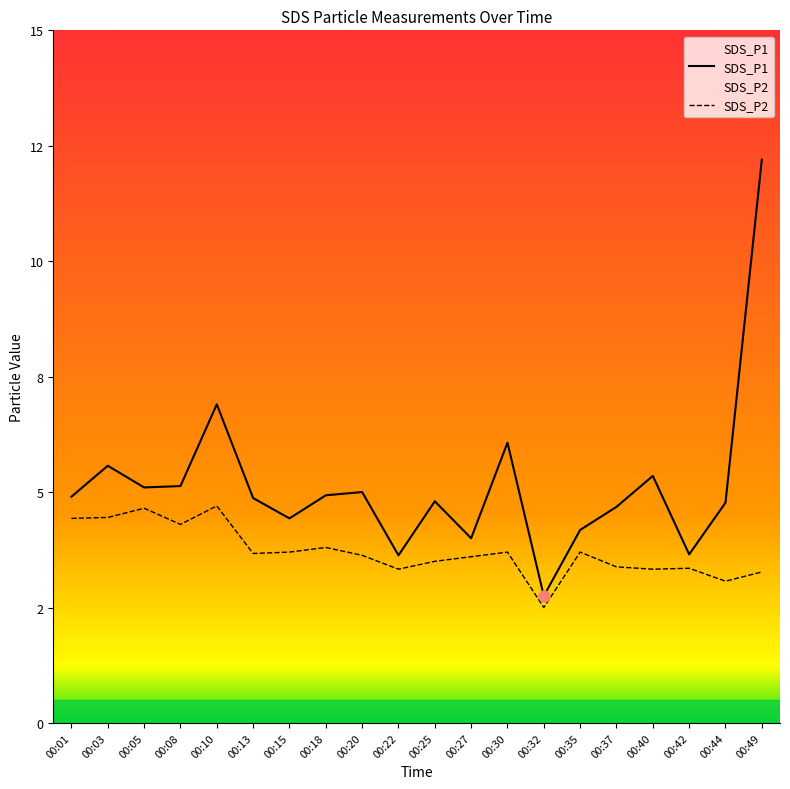

Between 00:18 and 00:49, which series saw the biggest shift?

SDS_P1